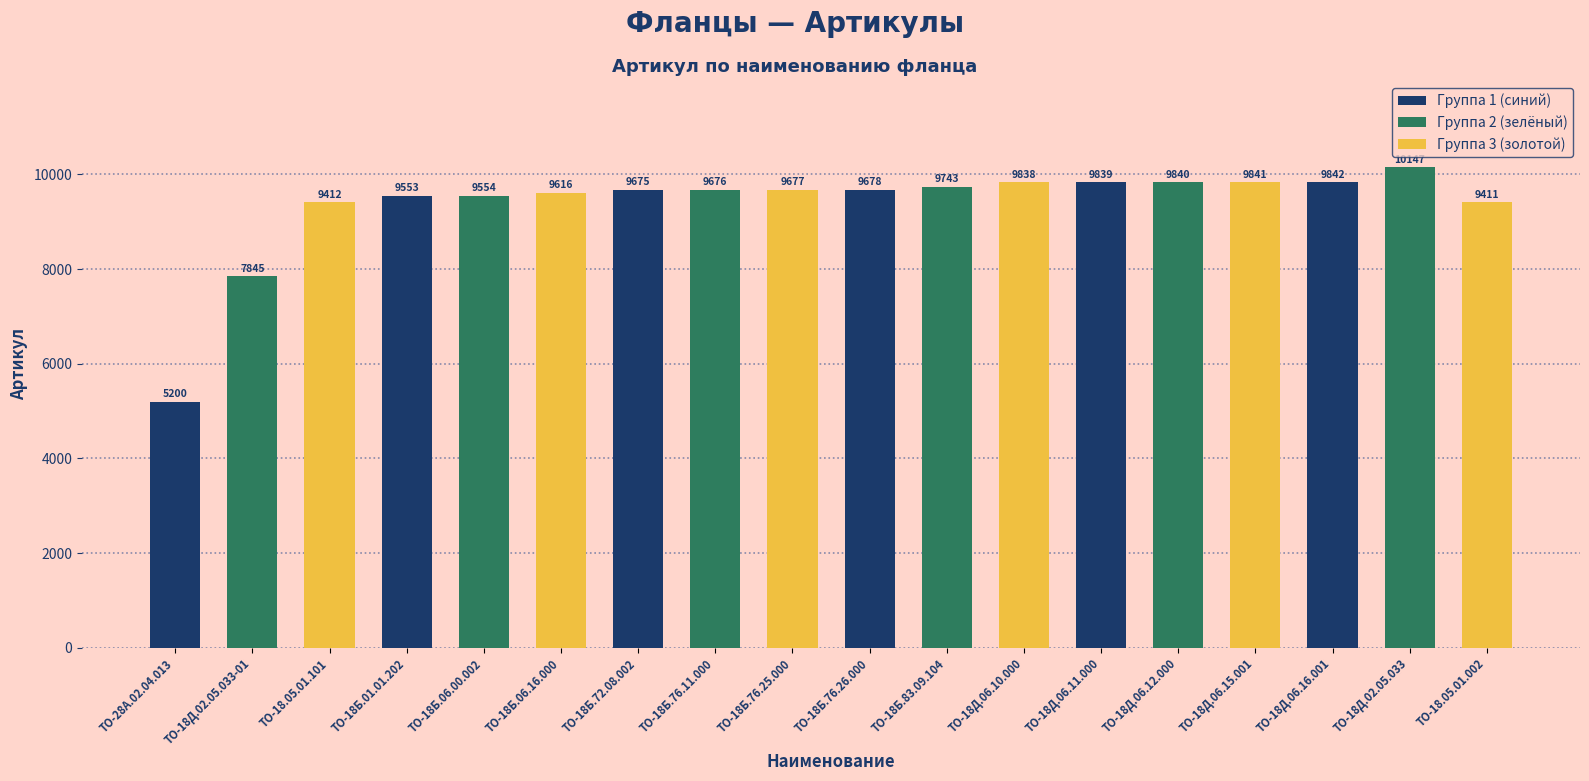

What is the ratio of the value at ТО-18Д.06.10.000 to the value at ТО-18Б.83.09.104?

1.0